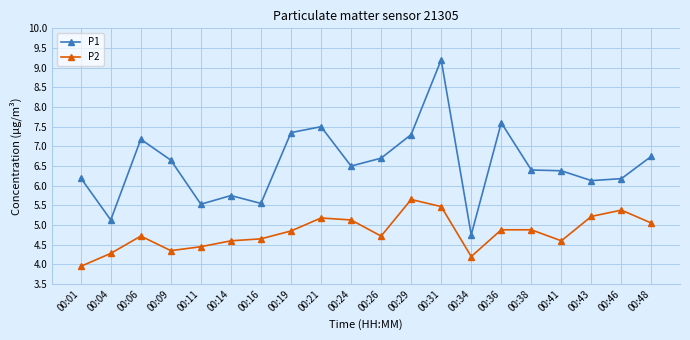

True or false: P2 and P1 cross at least once.

False